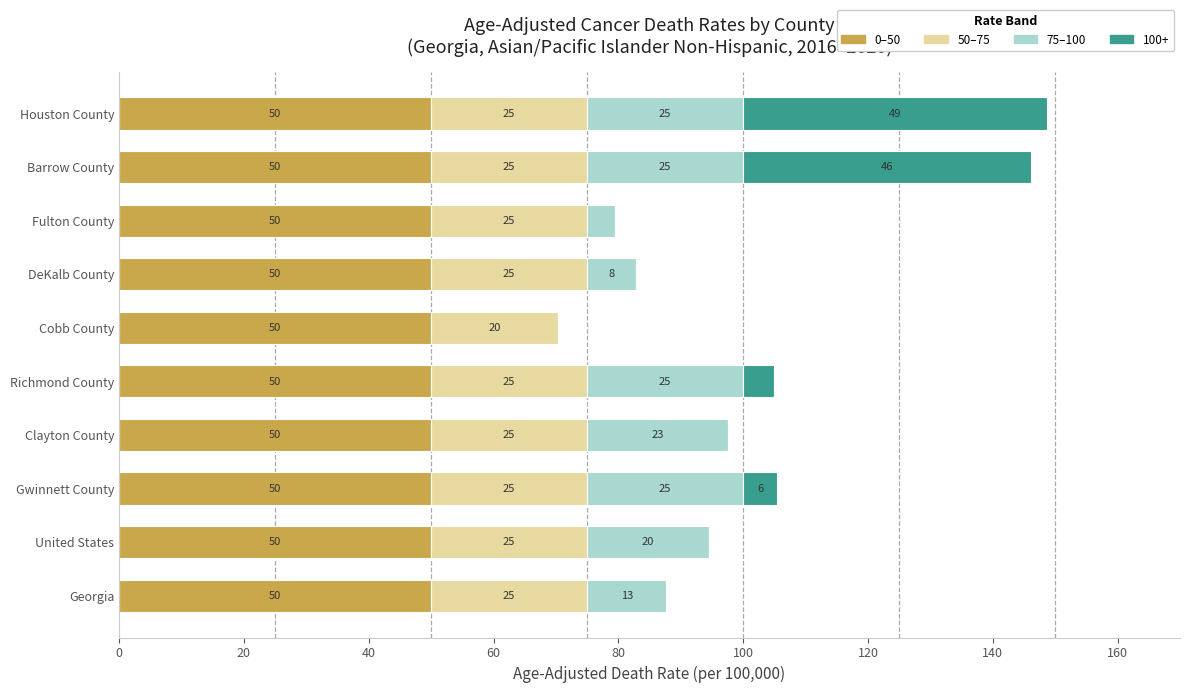

The value of 0–50 at DeKalb County is 86.6. True or false?

False